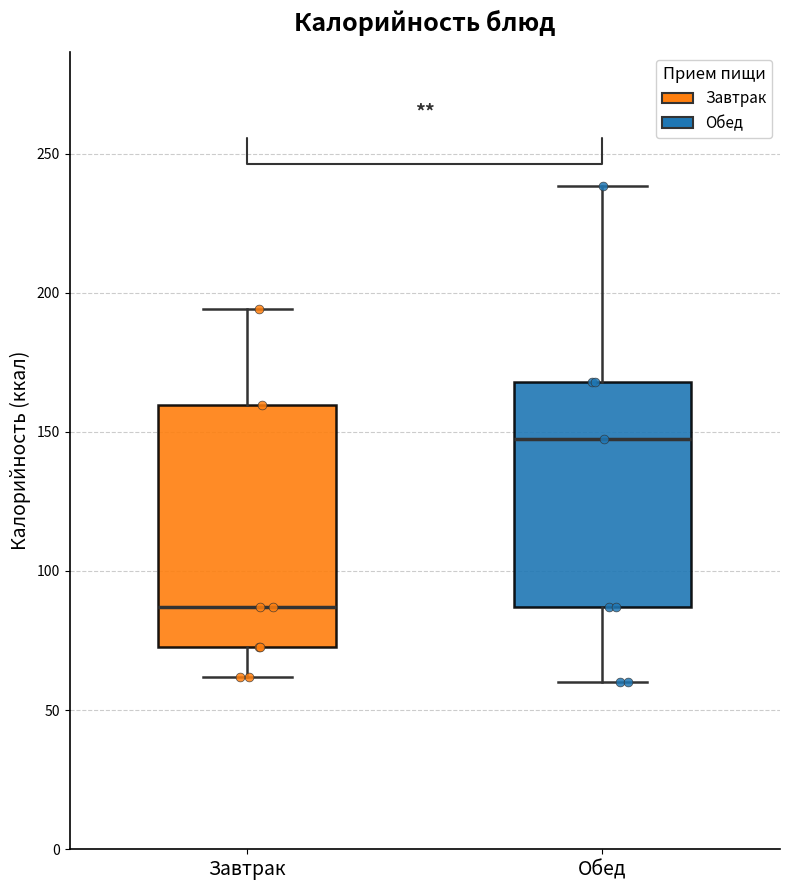

Where is the upper edge of the box for Обед on the y-axis? The values are not printed on the chart, so give them approximately, as read against the axis.

170